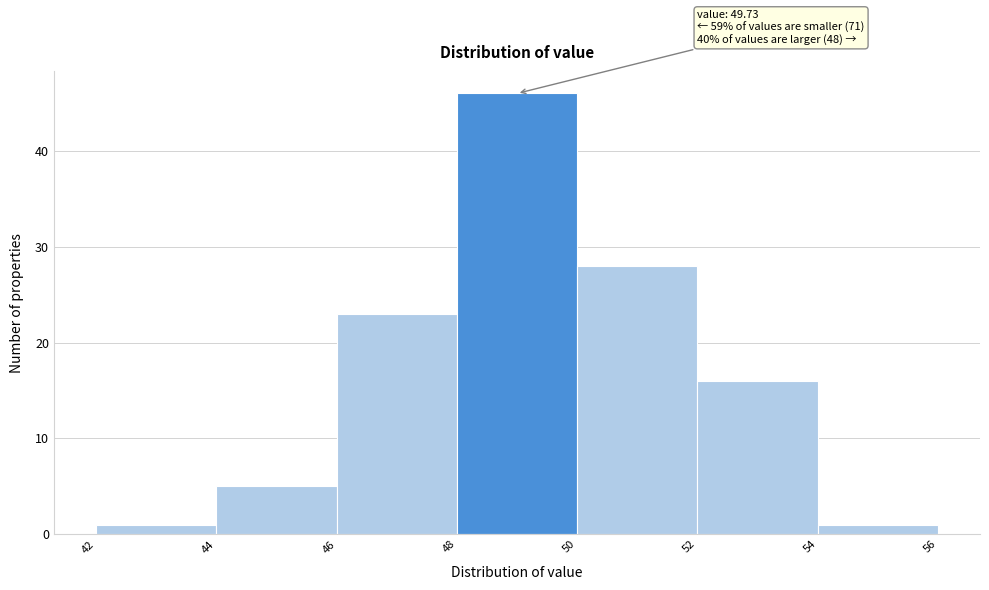

Which range on the x-axis has the tallest bar?

48 to 50